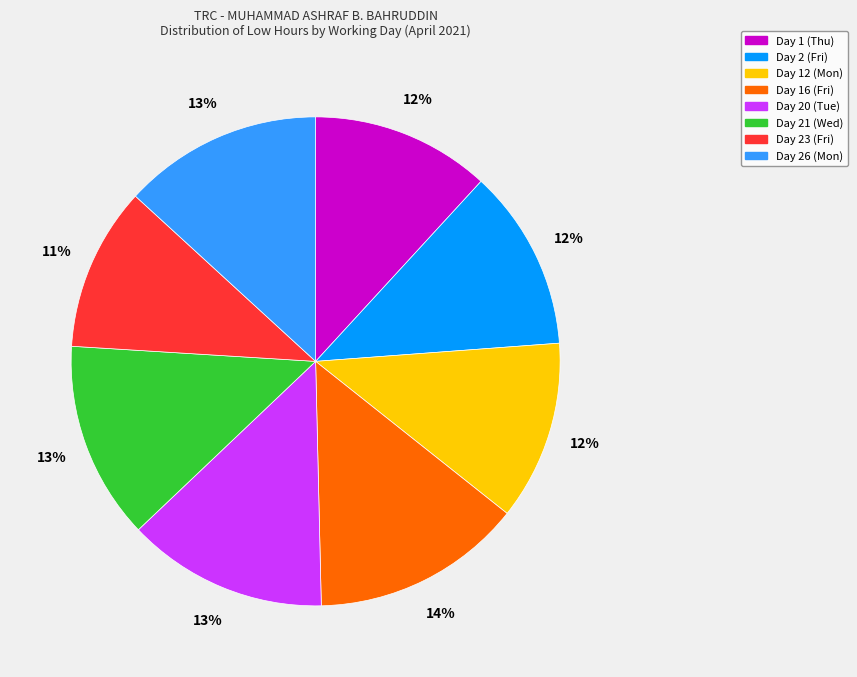

Which has a higher value, Day 23 (Fri) or Day 26 (Mon)?

Day 26 (Mon)